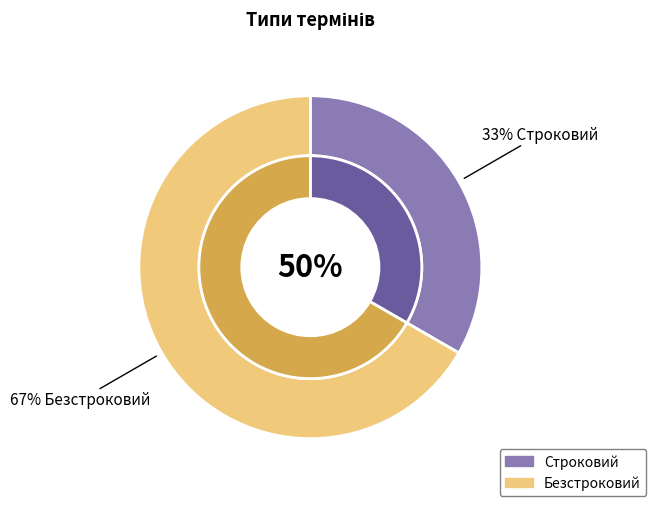

Does Строковий represent more than half of the total?

No